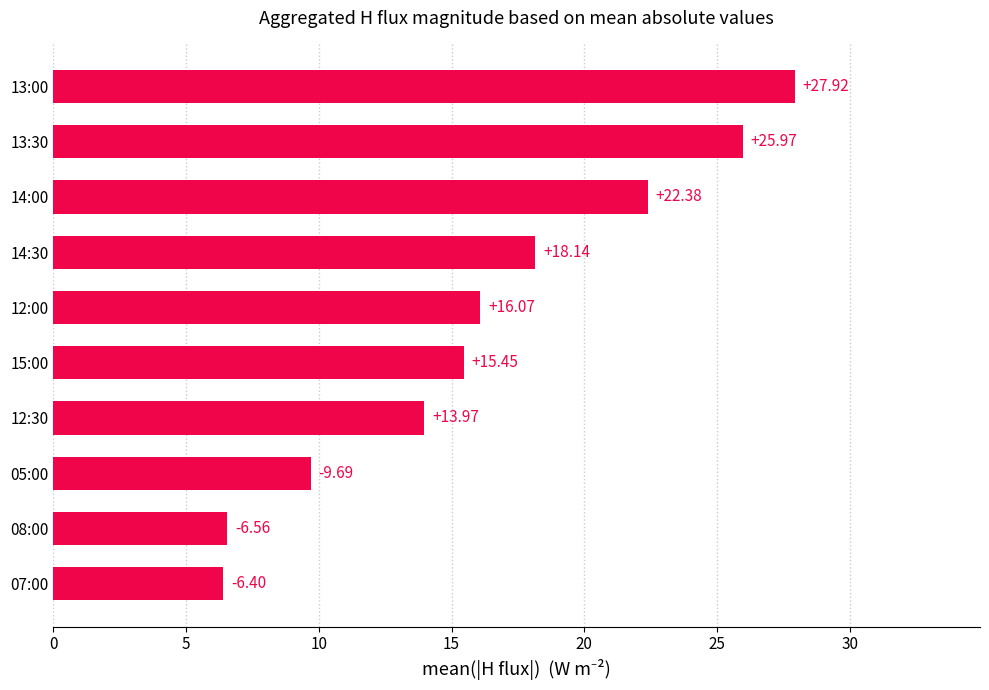

Between 14:30 and 12:30, which is larger?

14:30